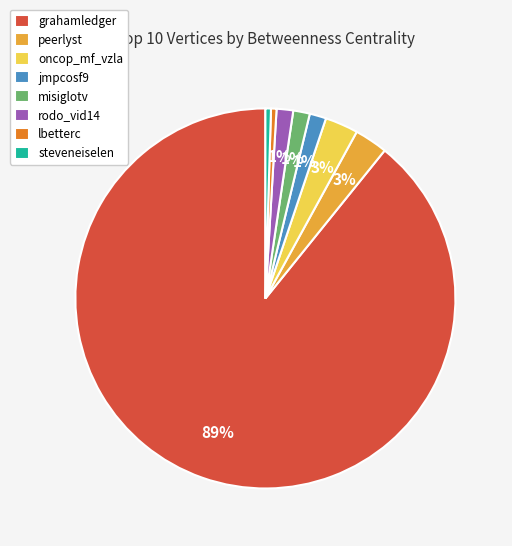

Count the number of slices in the pie.

8